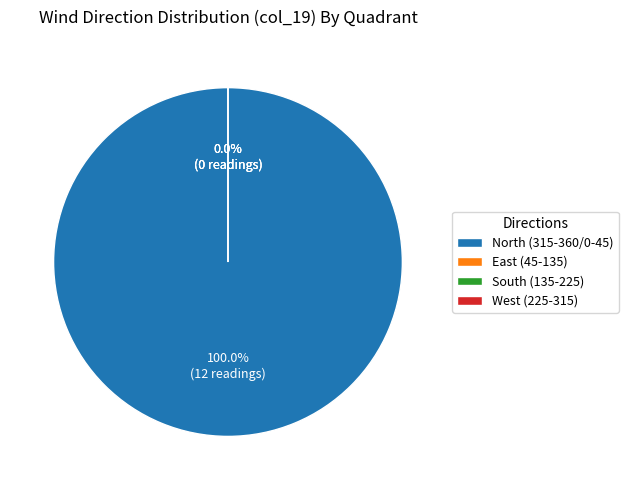

Is 50 the majority of the pie?

No